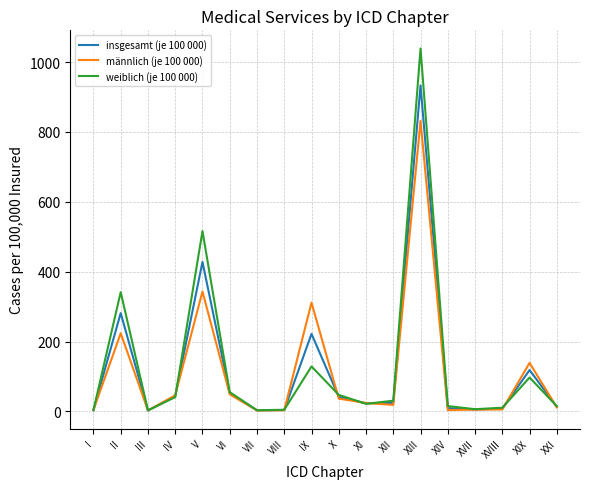

What is the highest value of the insgesamt (je 100 000) series?

933.4